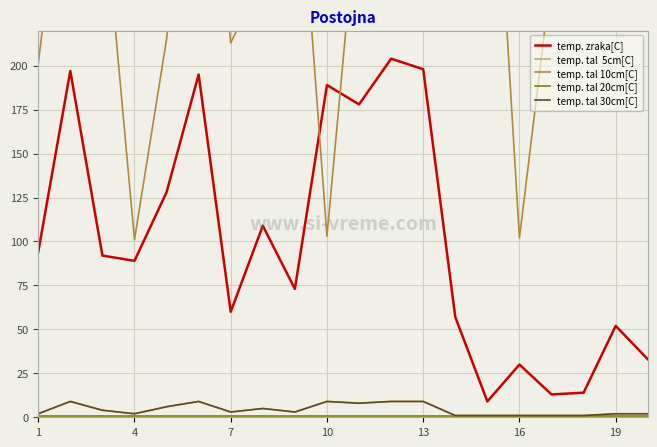

Reading left to right, what are all the values shown in this chart?

temp. zraka[C]: 94	197	92	89	128	195	60	109	73	189	178	204	198	57	9	30	13	14	52	33
temp. tal  5cm[C]: 2	9	4	2	6	9	3	5	3	9	8	9	9	1	1	1	1	1	2	2
temp. tal 10cm[C]: 201	351	302	101	215	392	213	250	350	103	302	401	371	314	405	102	252	418	435	341
temp. tal 20cm[C]: 1	1	1	1	1	1	1	1	1	1	1	1	1	1	1	1	1	1	1	1
temp. tal 30cm[C]: 2	9	4	2	6	9	3	5	3	9	8	9	9	1	1	1	1	1	2	2